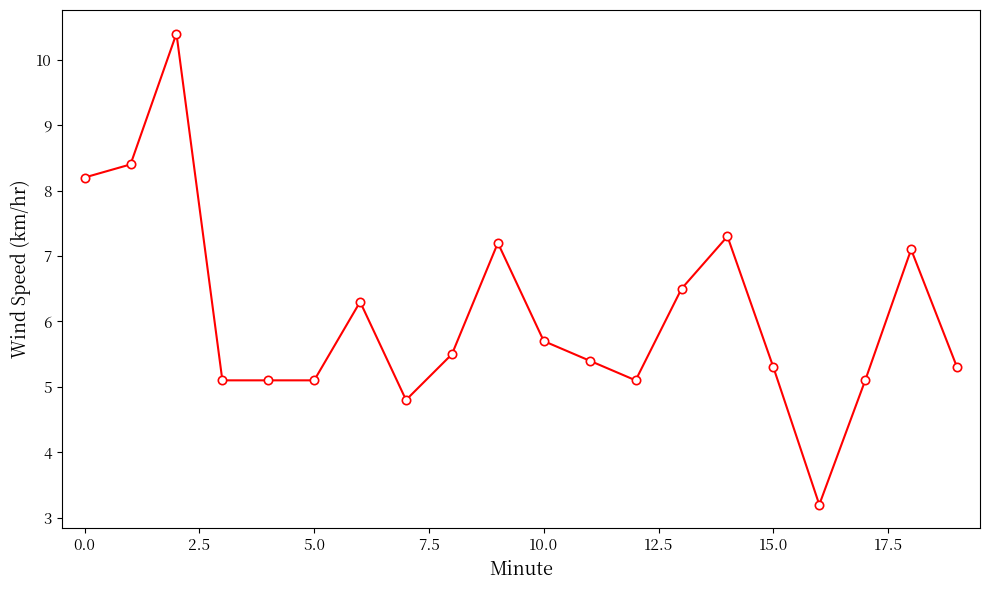

True or false: there are more than 2 points higher than both neighbors.

True